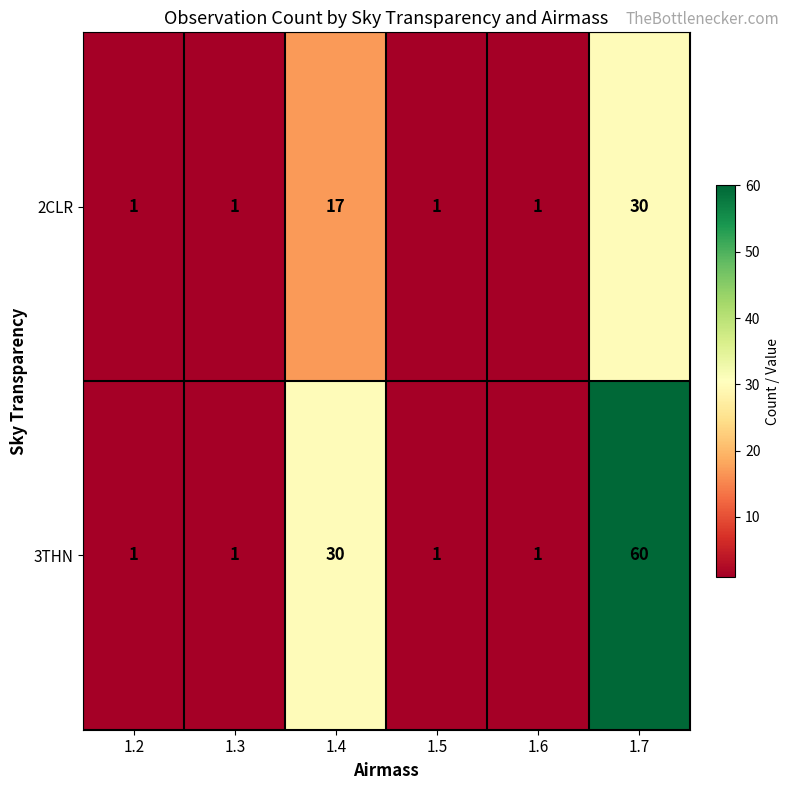

What is the sum of all 2CLR values?

51